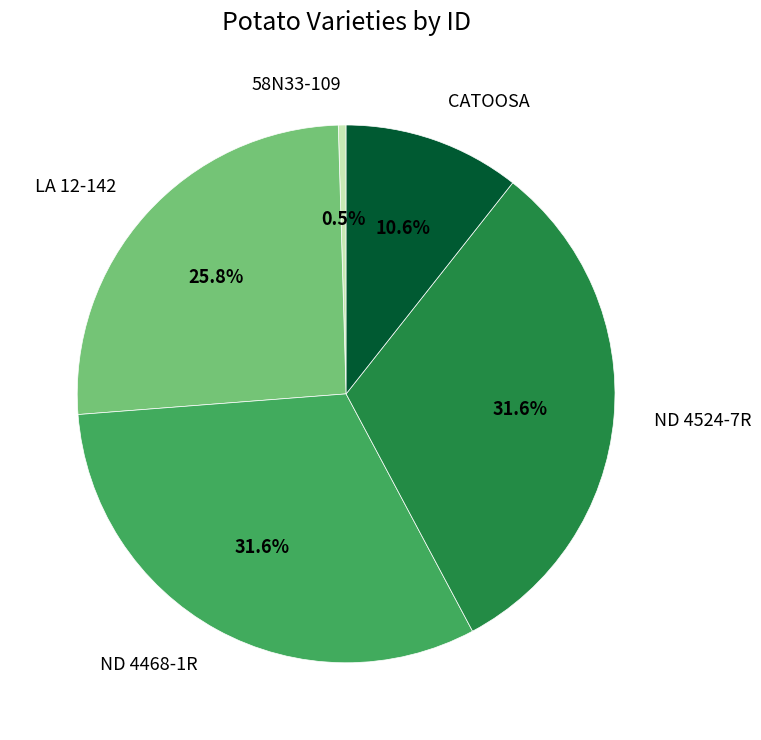

Is there any slice that represents more than half of the pie?

No